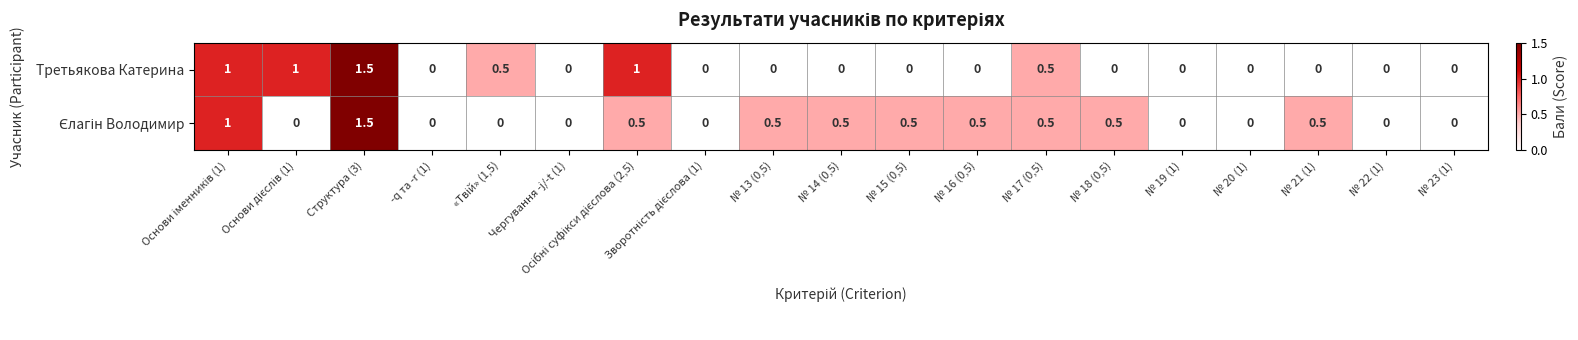

What is the difference between the second highest and second lowest values in the Третьякова Катерина series?

1.0